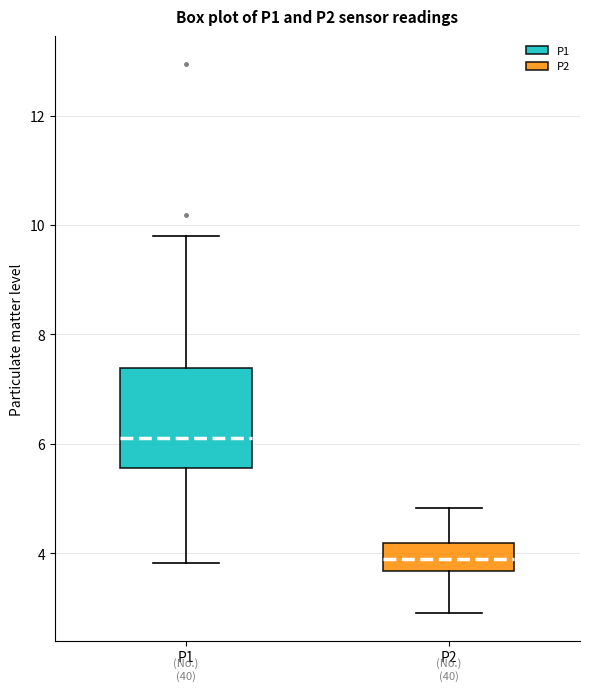

Reading left to right, read every box against the y-axis: the position of its median line, the range the box covers, and the ends of its whiskers. The values are not printed on the chart, so give them approximately, as read against the axis.

P1: median 6.2, box 5.6 to 7.4, whiskers 3.8 to 9.8
P2: median 4.0, box 3.6 to 4.2, whiskers 3.0 to 4.8